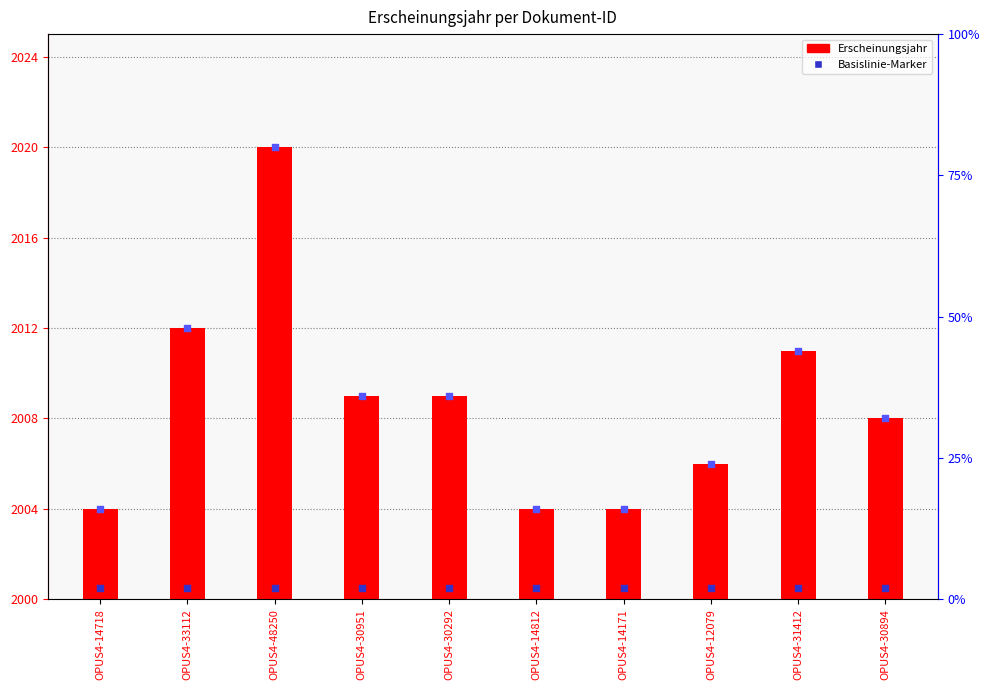

Between OPUS4-33112 and OPUS4-30292, which is larger?

OPUS4-33112